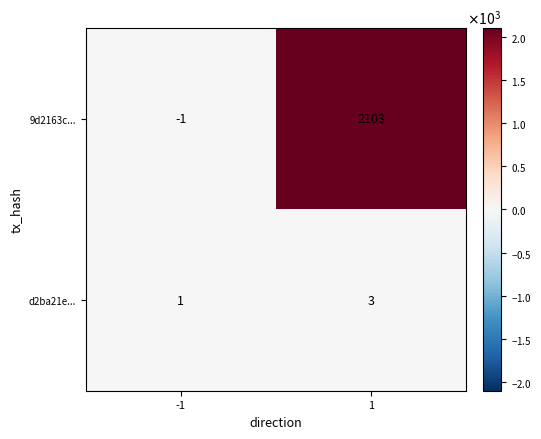

What is the spread (max minus min) of values at 1?

2100